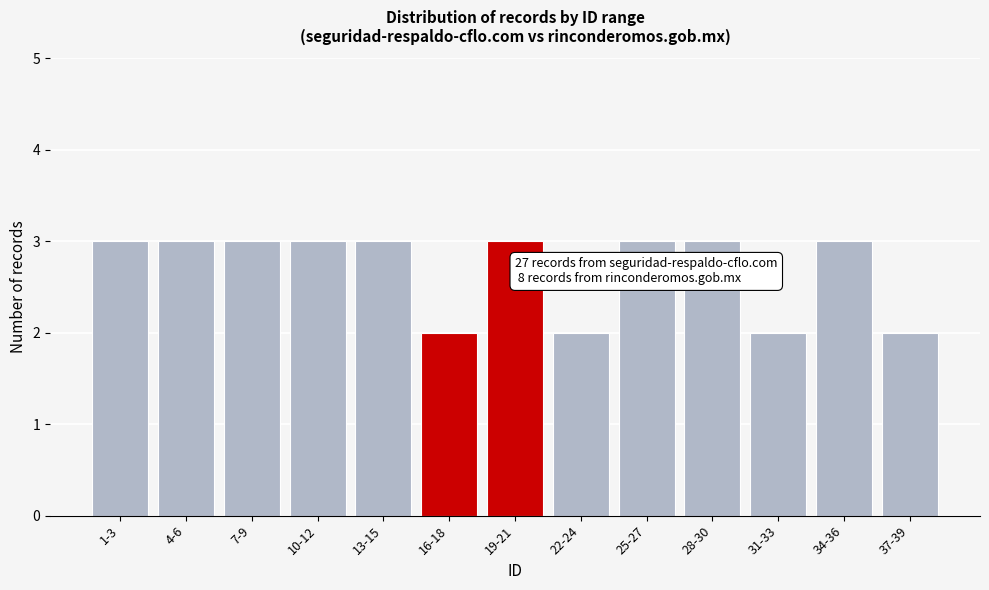

Reading left to right, what are all the values shown in this chart?

3	3	3	3	3	2	3	2	3	3	2	3	2